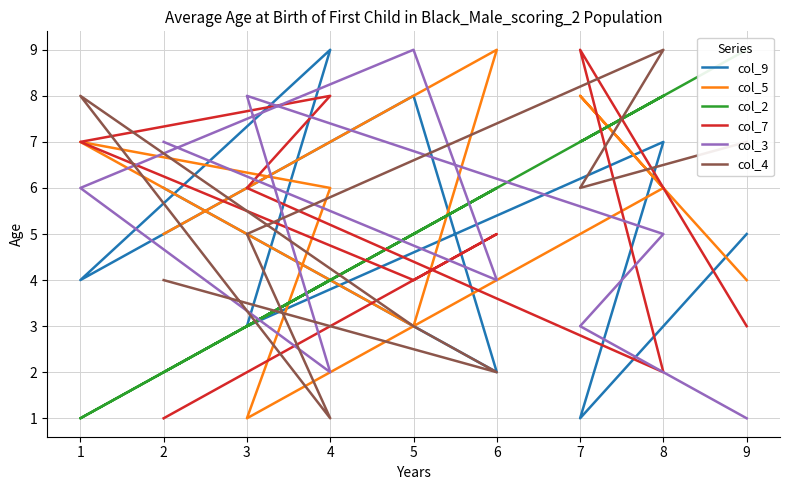

Which series changed the most between 1 and 2?

col_7